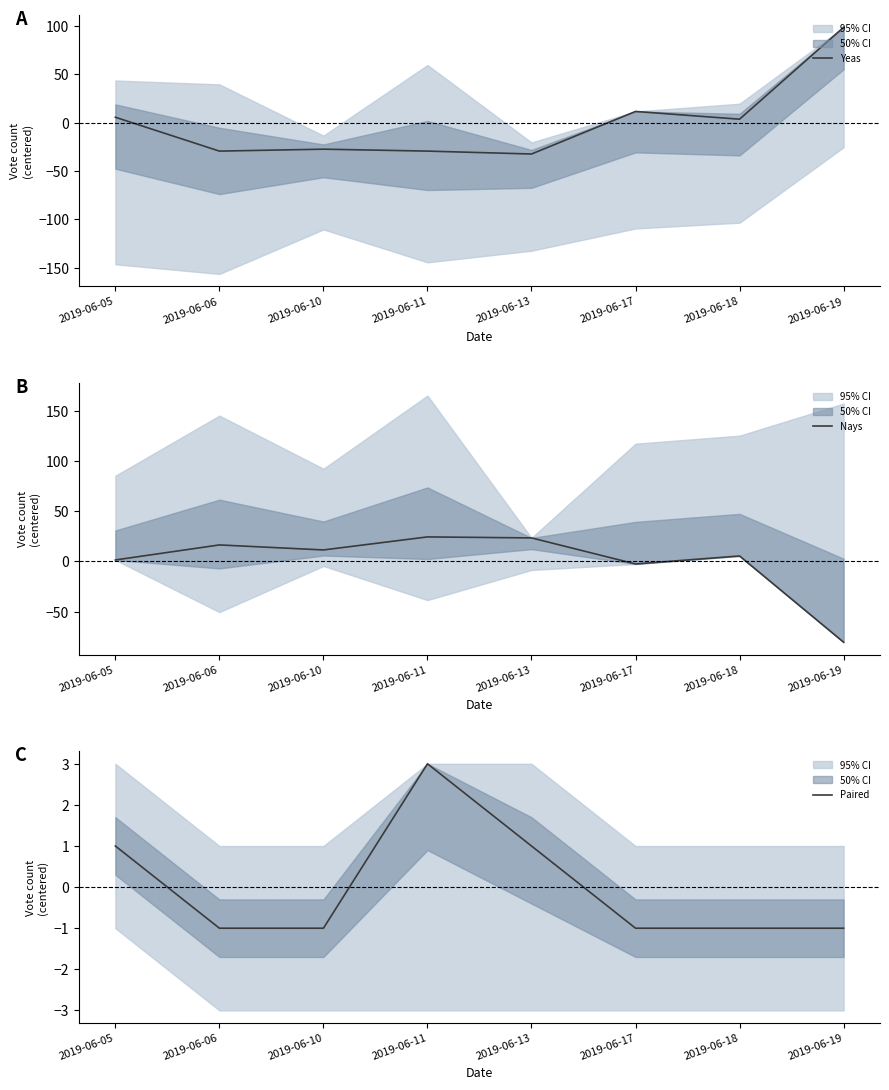

How many interior local valleys does the Nays series have?

2